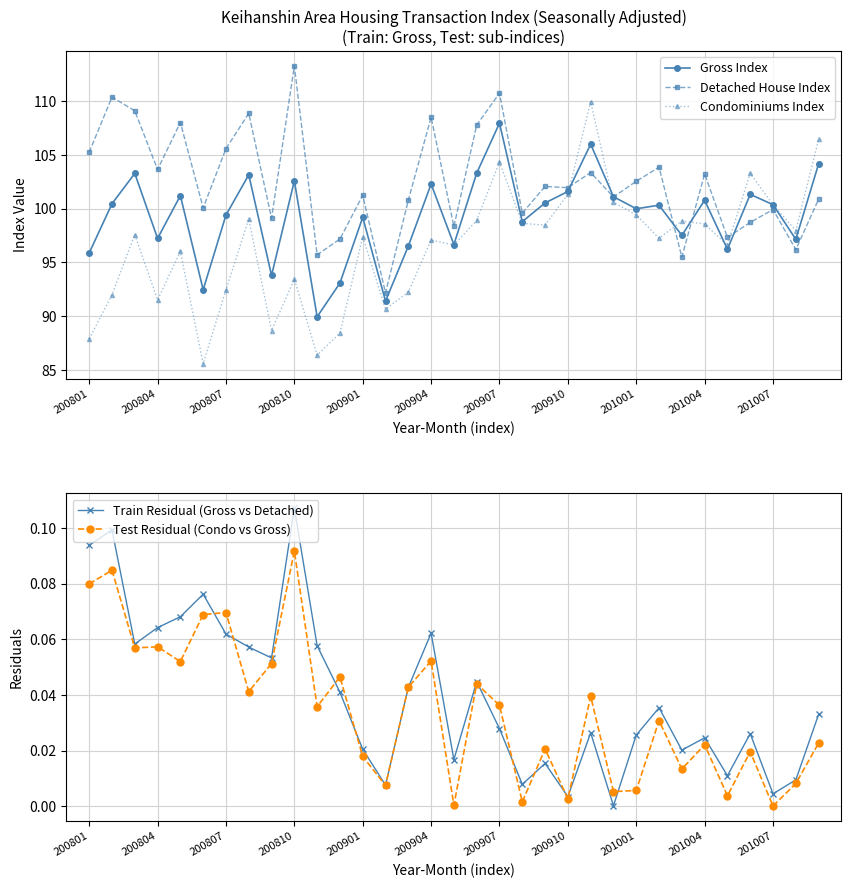

In Gross Index, how many points are higher than both neighbors (excluding endpoints)?

11